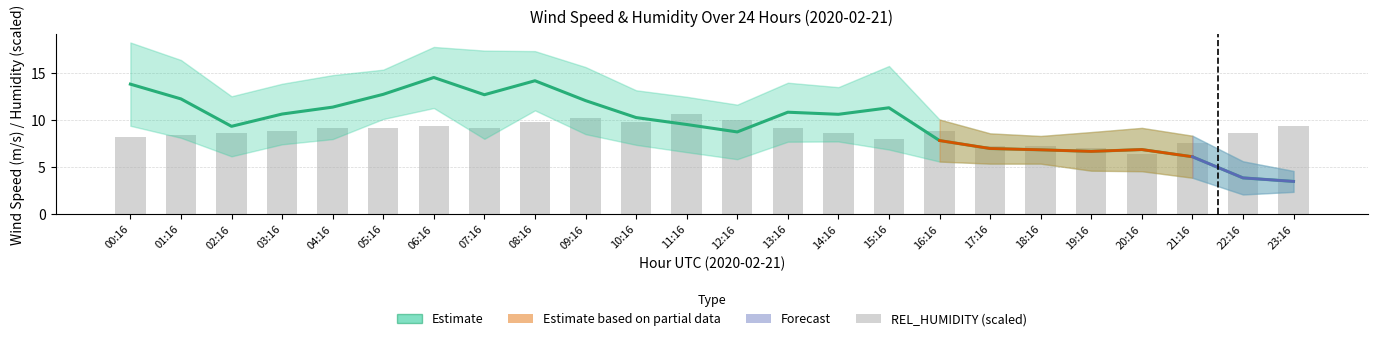

At which category does the chart reach its minimum across all series?

23:16